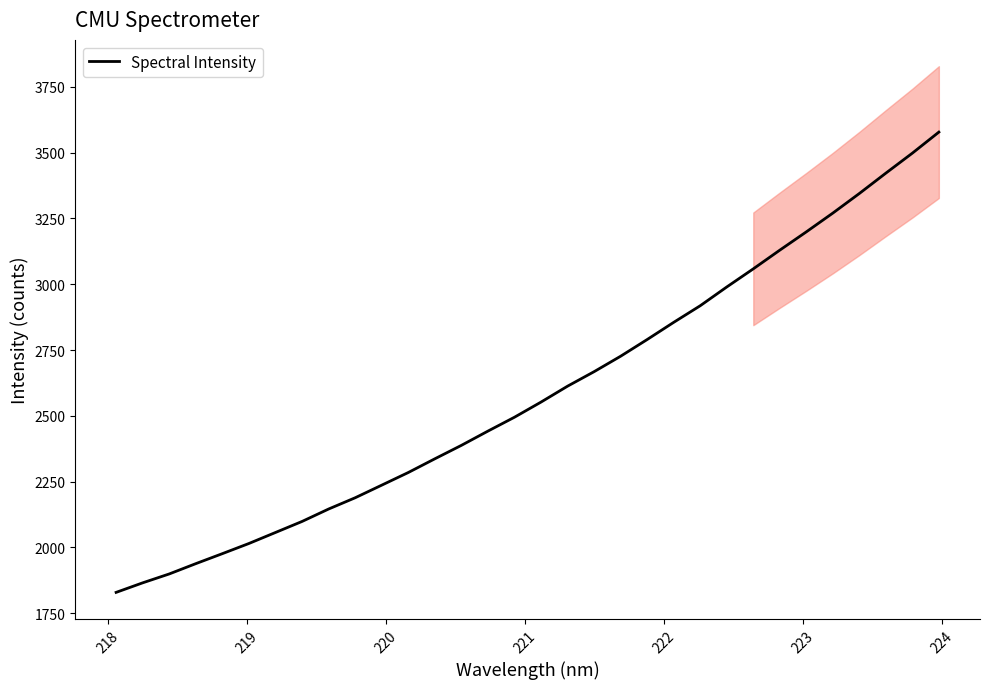

What is the lowest value of the Spectral Intensity series?

1828.9